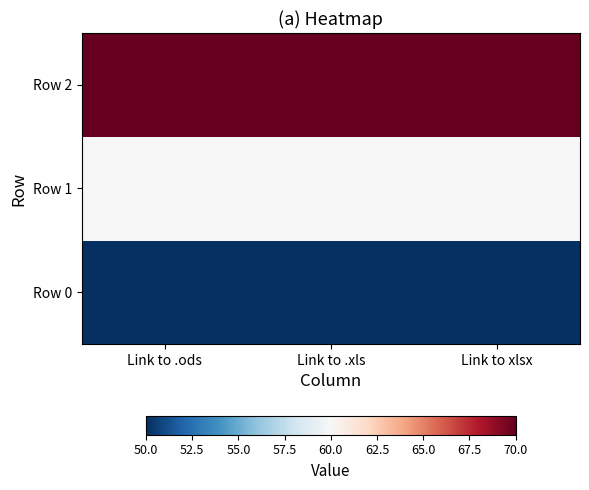

At Link to xlsx, list the series in order from largest to smallest.

Row 2, Row 1, Row 0